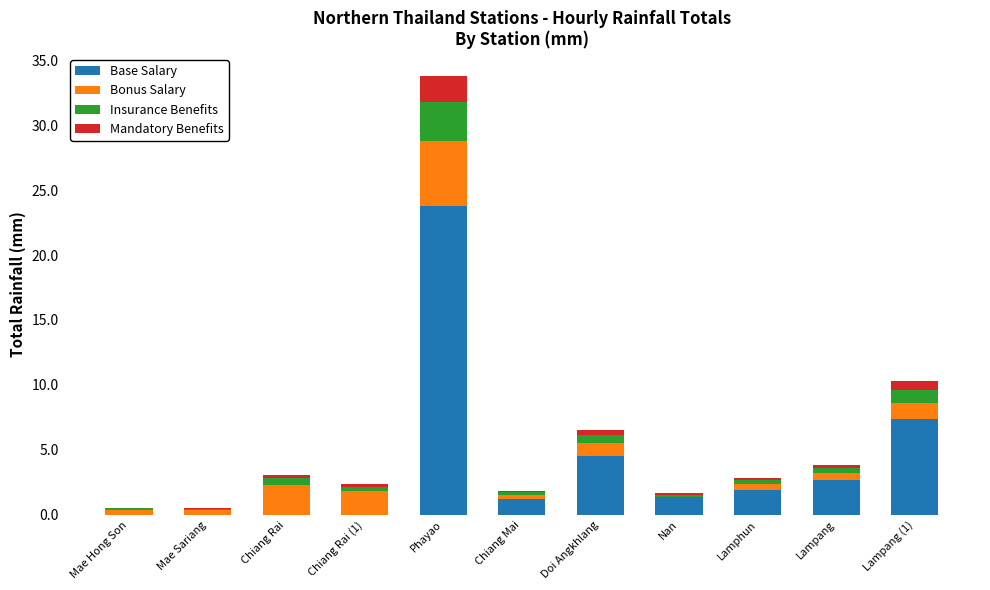

At which category is the sum across all series the highest?

Phayao